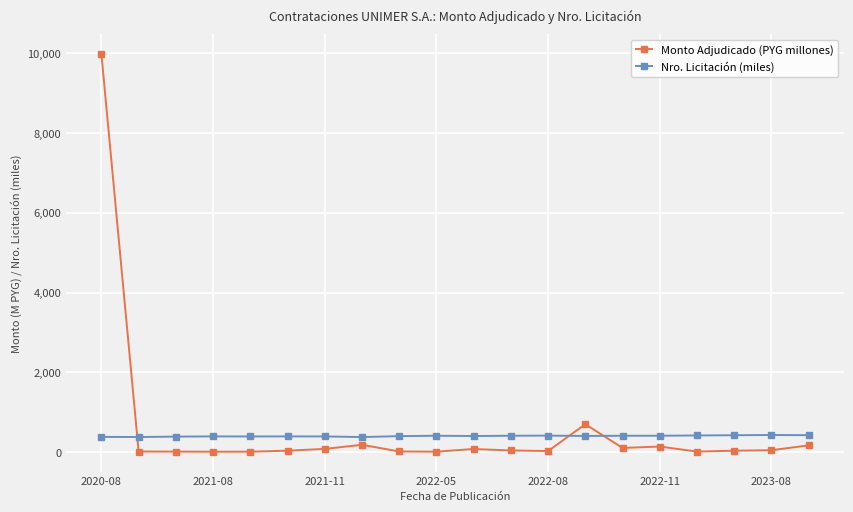

How many lines are shown in the chart?

2